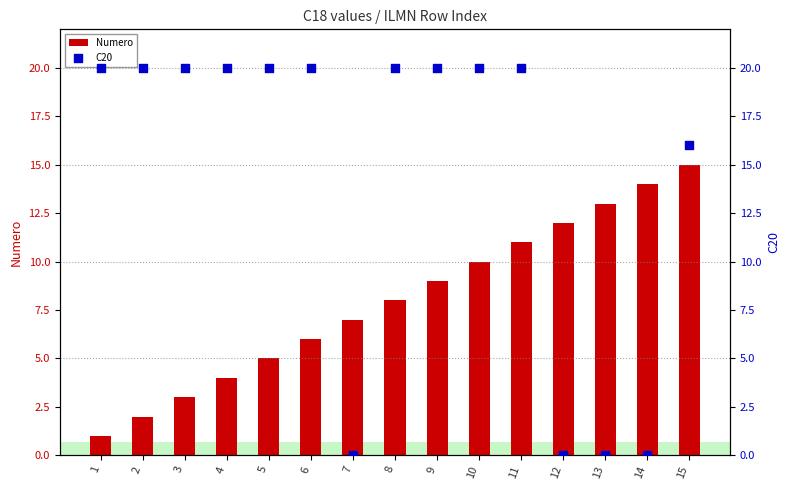

Is the value of C20 at 13 greater than the value of Numero at 4?

No